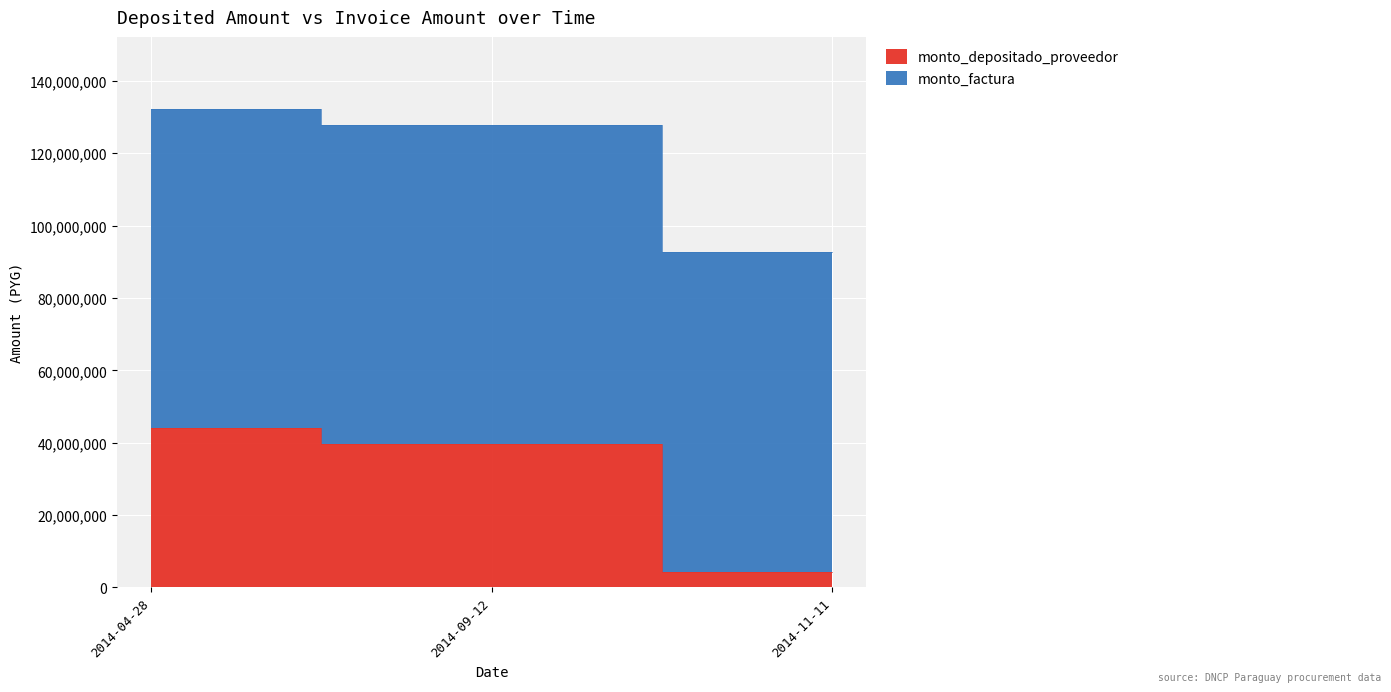

What is the difference between the values at 2014-09-12 and 2014-11-11?

35191962